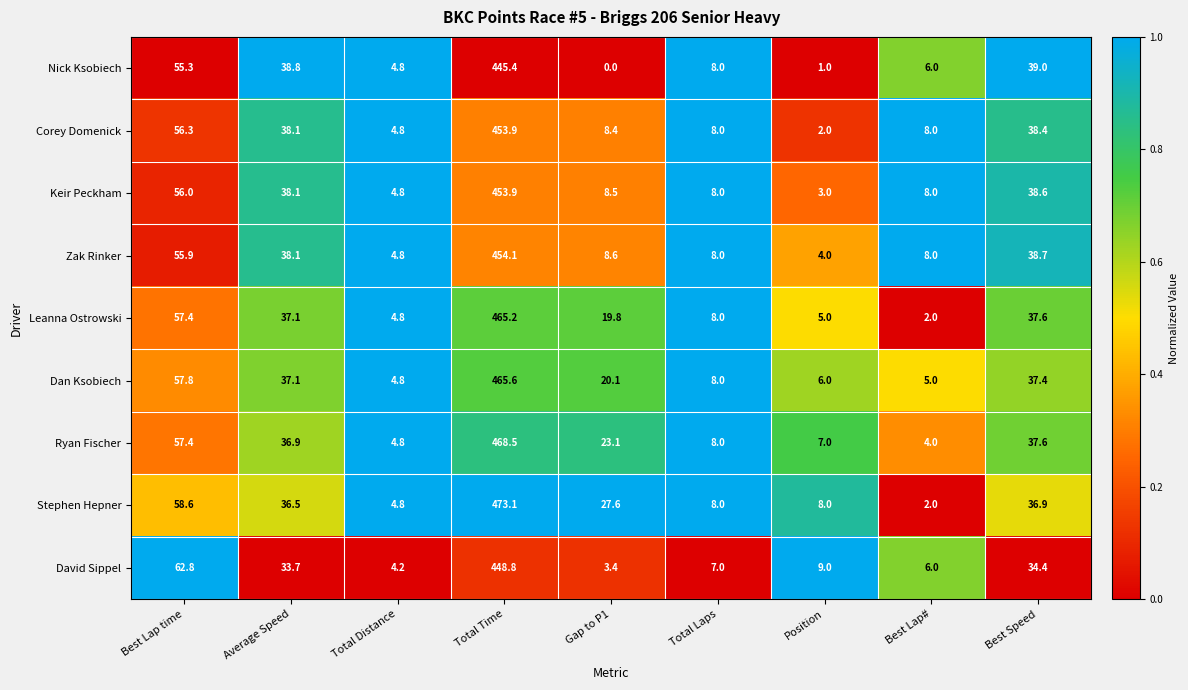

At which category does the chart reach its peak across all series?

Total Time